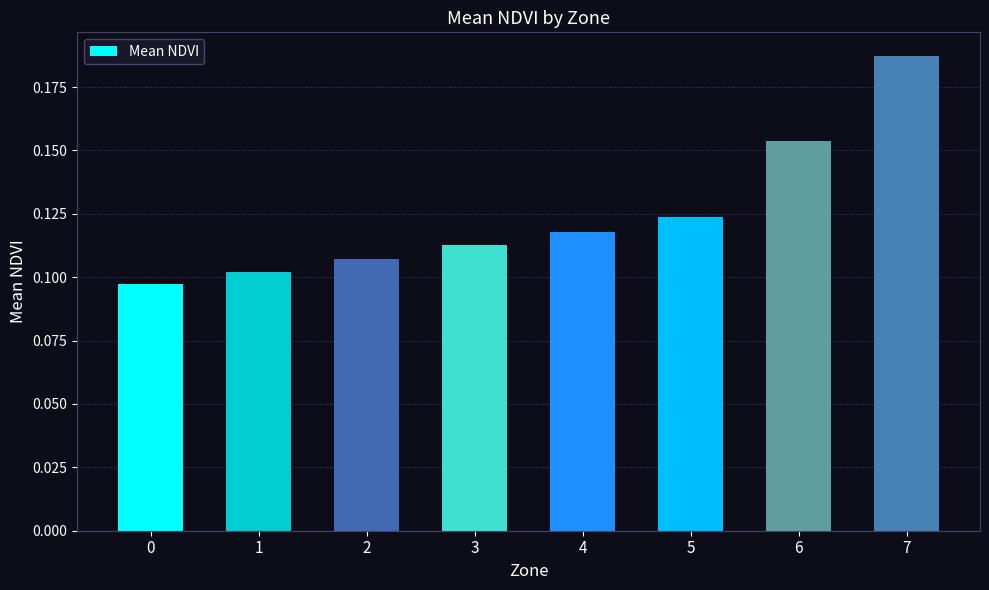

Between 5 and 6, which is larger?

6